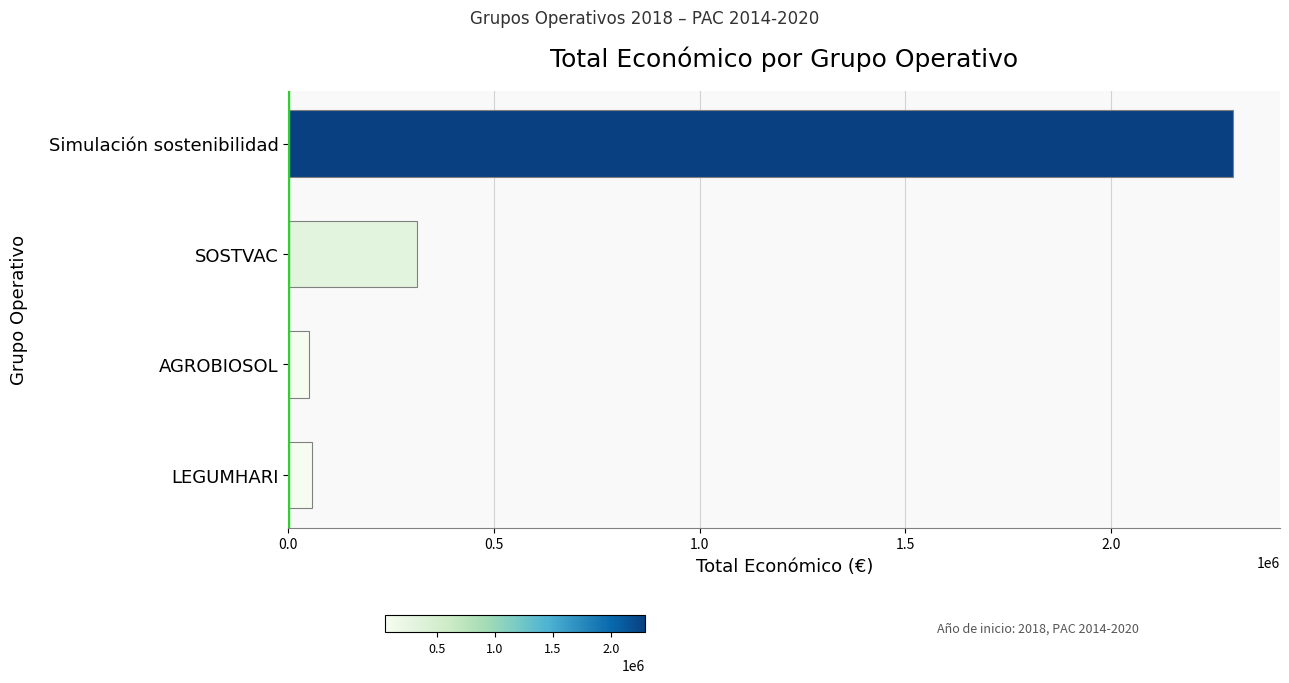

Which has a higher value, Simulación sostenibilidad or LEGUMHARI?

Simulación sostenibilidad